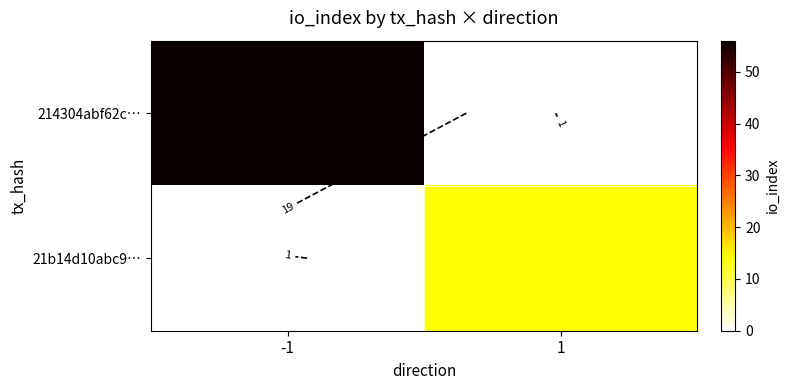

The 214304abf62c… series shows 56 at -1. True or false?

True